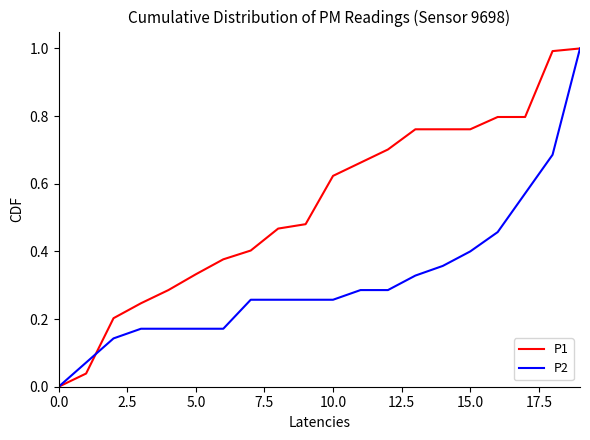

What are all the series names shown in the legend?

P1, P2